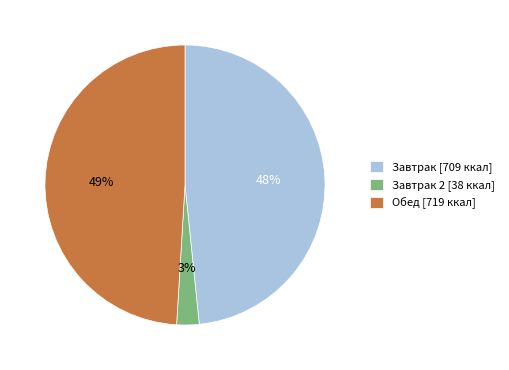

Between Обед [719 ккал] and Завтрак 2 [38 ккал], which is larger?

Обед [719 ккал]